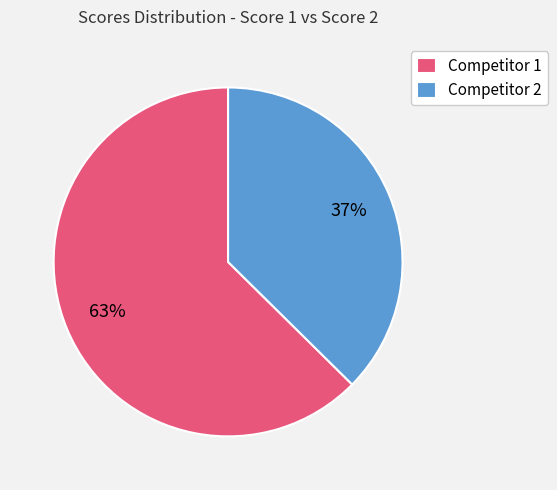

What is the smallest slice in the pie chart?

Competitor 2